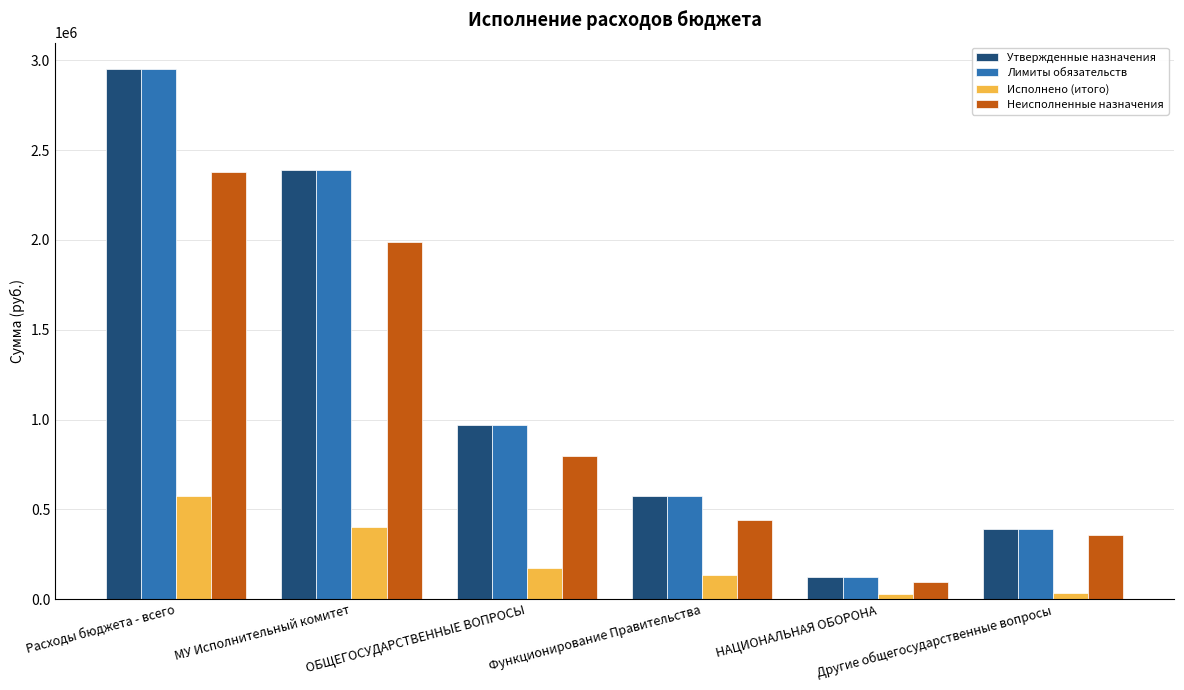

What is the difference between the maximum and second lowest values in the Исполнено (итого) series?

535460.7